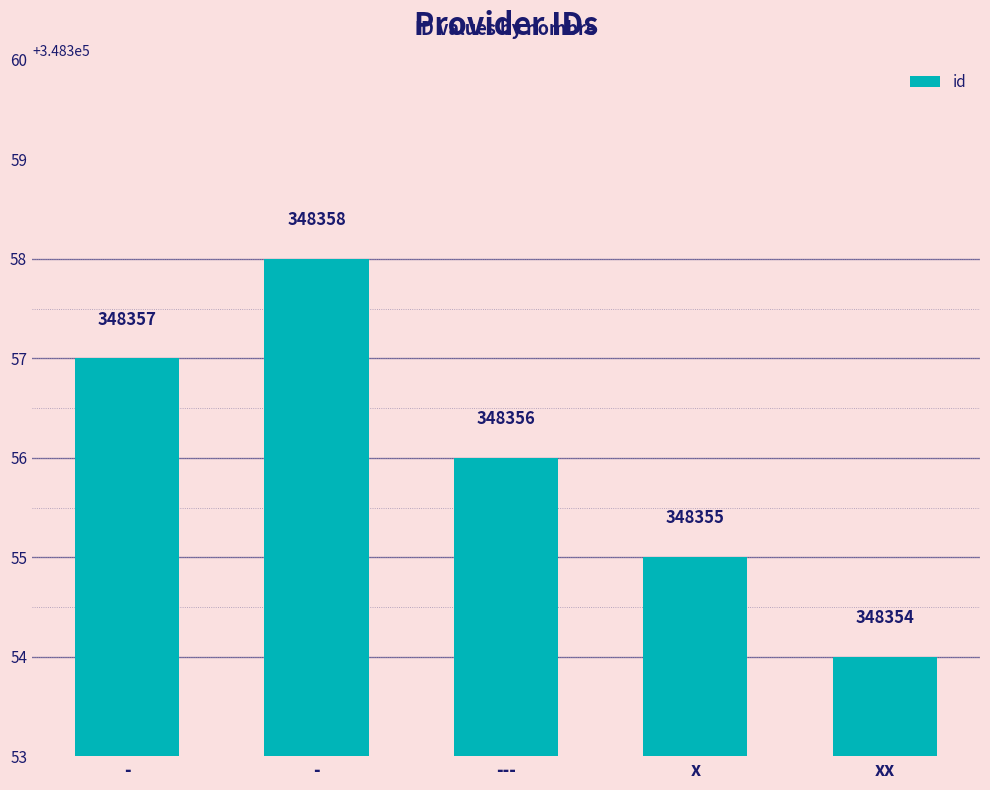

How many data points does each series have?

5